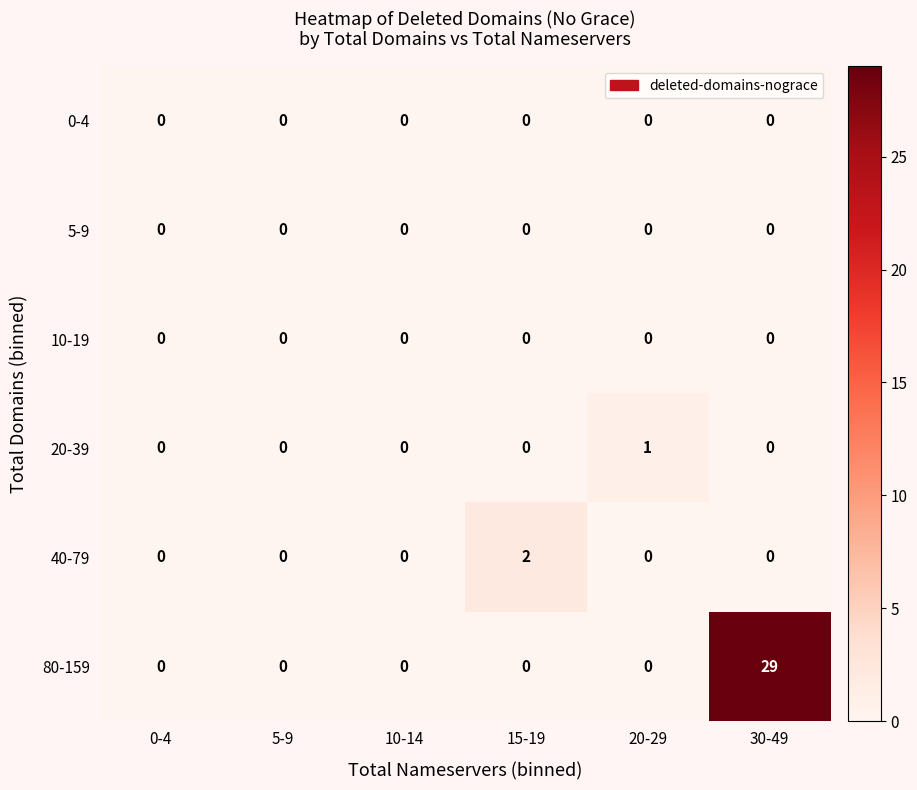

Count the number of categories in the chart.

6